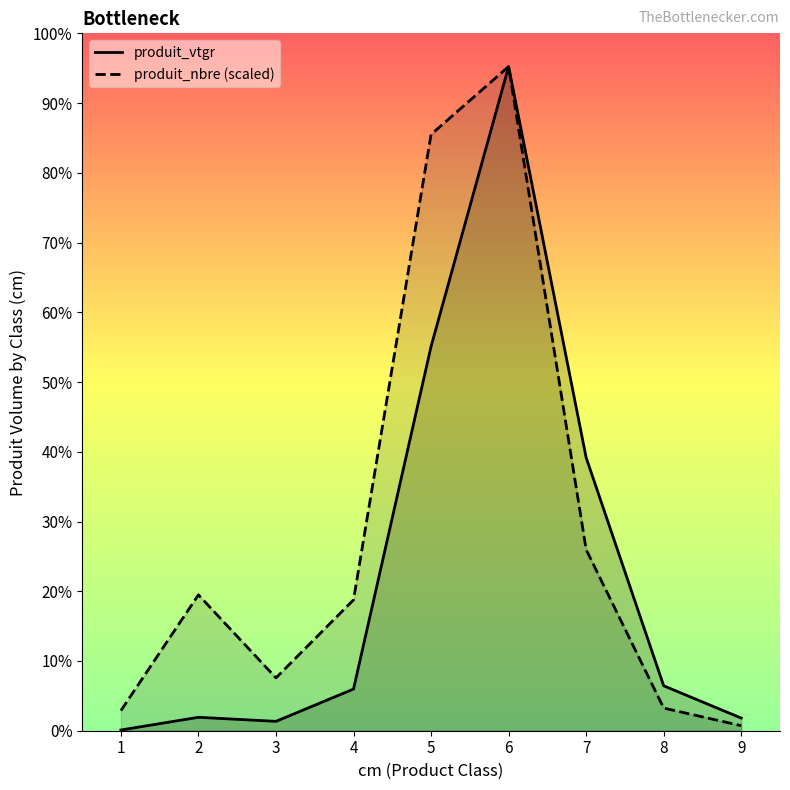

At which label does produit_nbre (scaled) reach its peak?

6